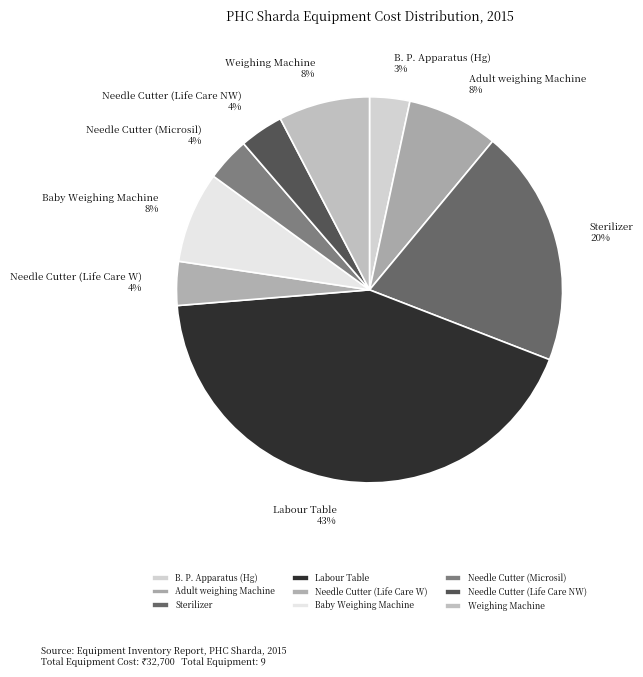

Count the number of slices in the pie.

9